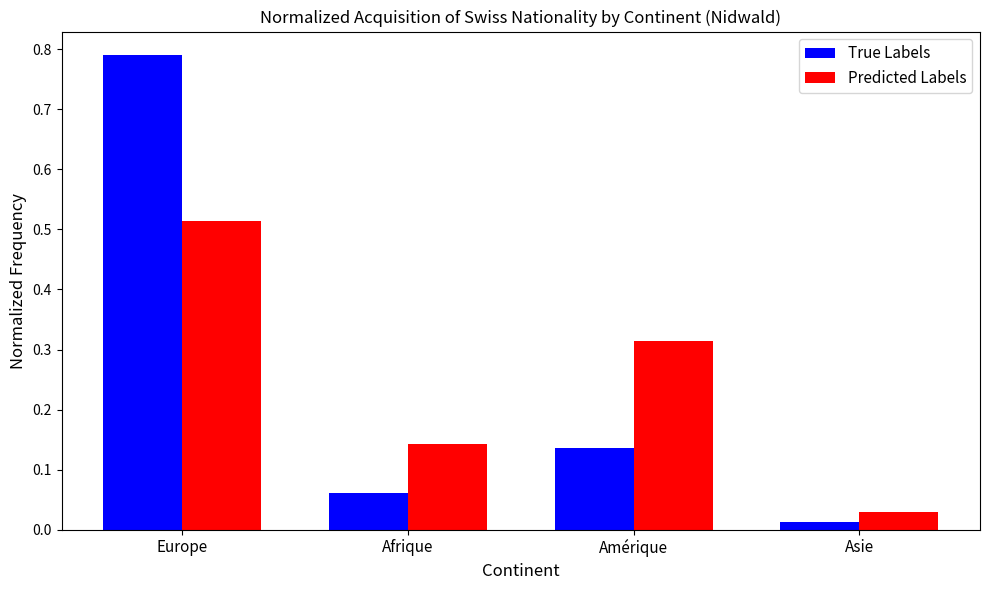

At which category is the sum across all series the highest?

Europe